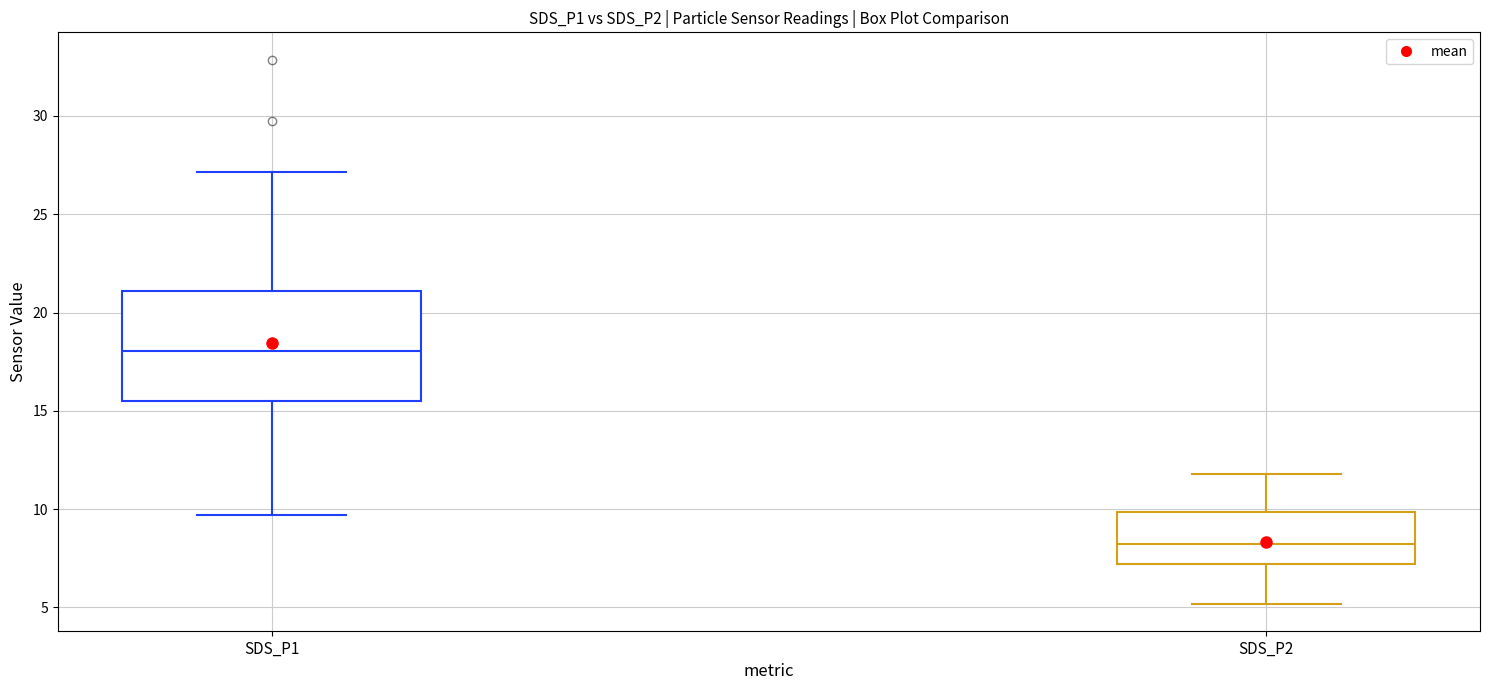

Reading left to right, transcribe this box plot: for each box, give where its median line is, the range the box spans, and where its two whiskers end, as read against the y-axis. The values are not printed on the chart, so give them approximately, as read against the axis.

SDS_P1: median 18.0, box 15.5 to 21.0, whiskers 9.5 to 27.0
SDS_P2: median 8.0, box 7.0 to 10.0, whiskers 5.0 to 12.0